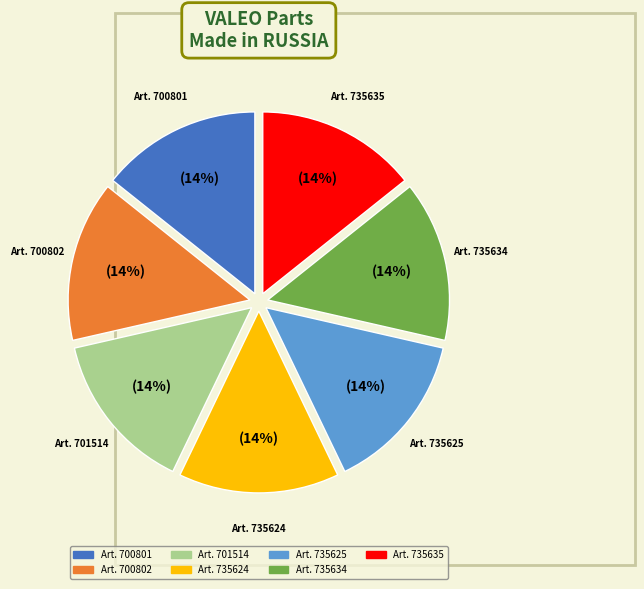

Count the number of slices in the pie.

7